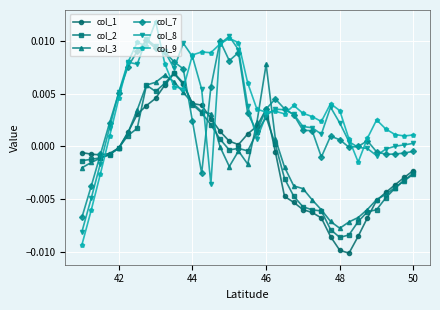

How many values in col_7 are below zero?

11